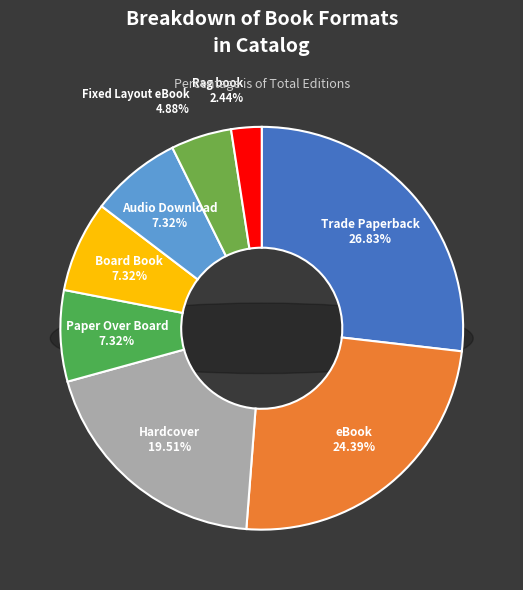

Rank the categories by value from lowest to highest.

Rag book, Fixed Layout eBook, Paper Over Board, Board Book, Audio Download, Hardcover, eBook, Trade Paperback